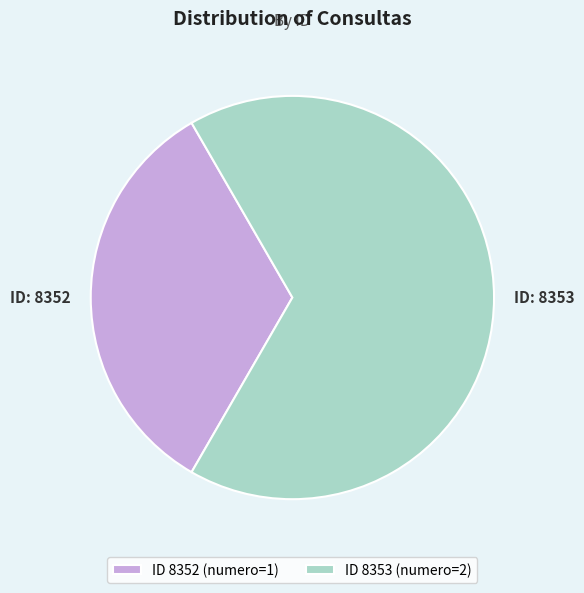

Which slice represents more than half of the pie?

ID 8353 (numero=2)